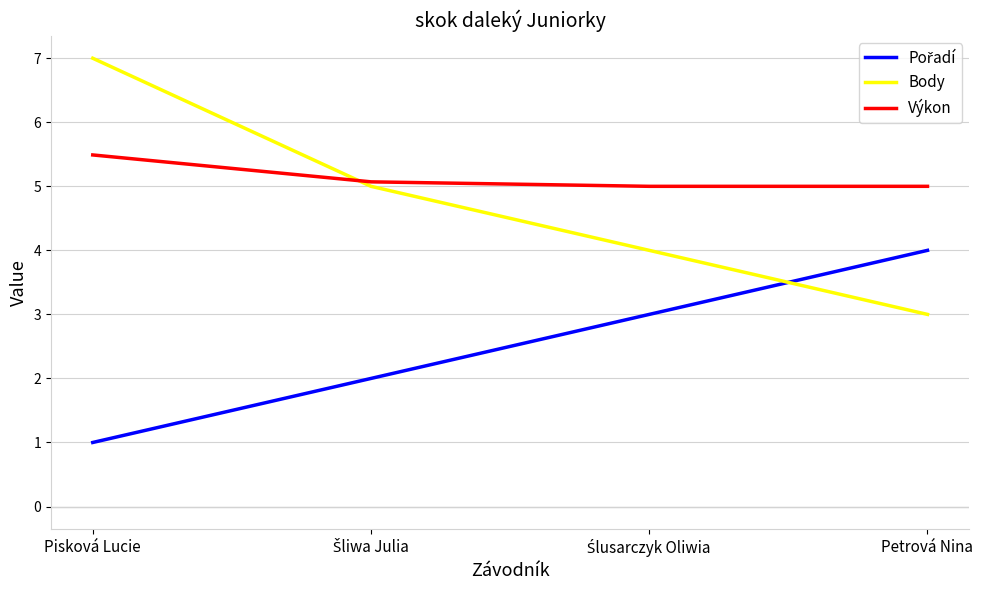

What is the sum of all Body values?

19.0